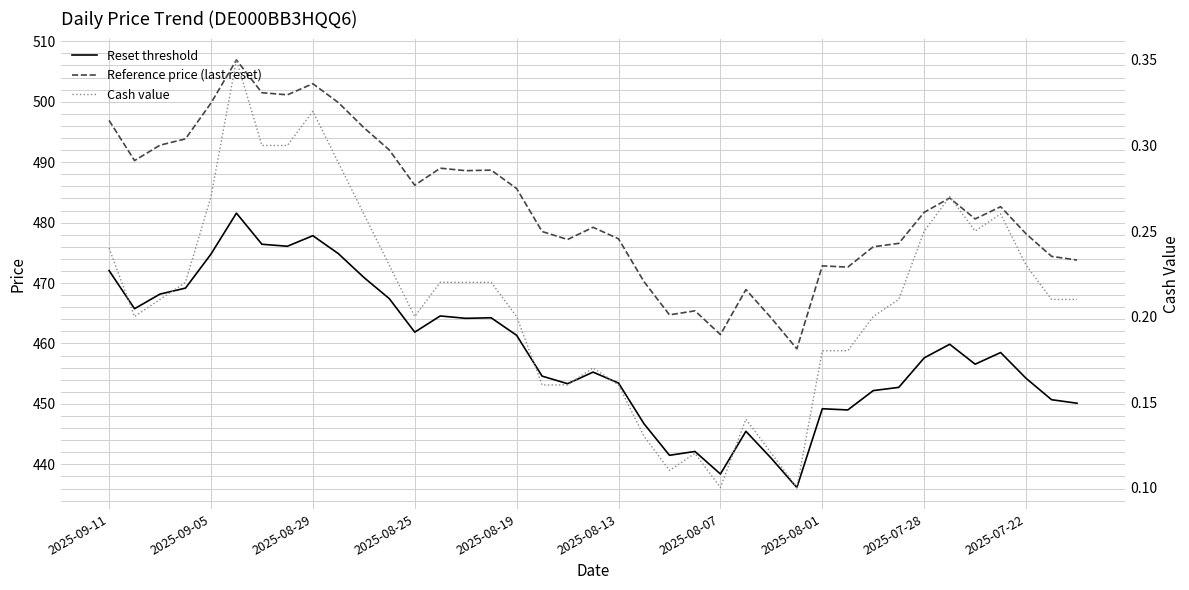

What is the total value across all series at 15?

953.1